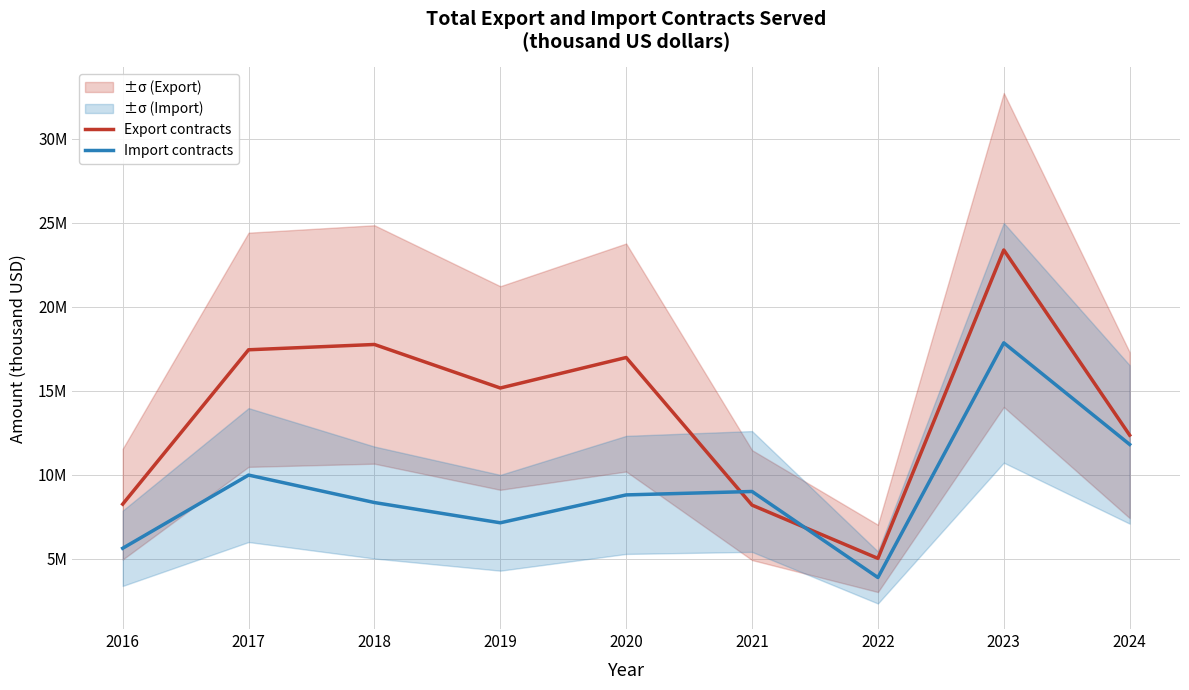

At 2022, list the series in order from largest to smallest.

Export contracts, Import contracts